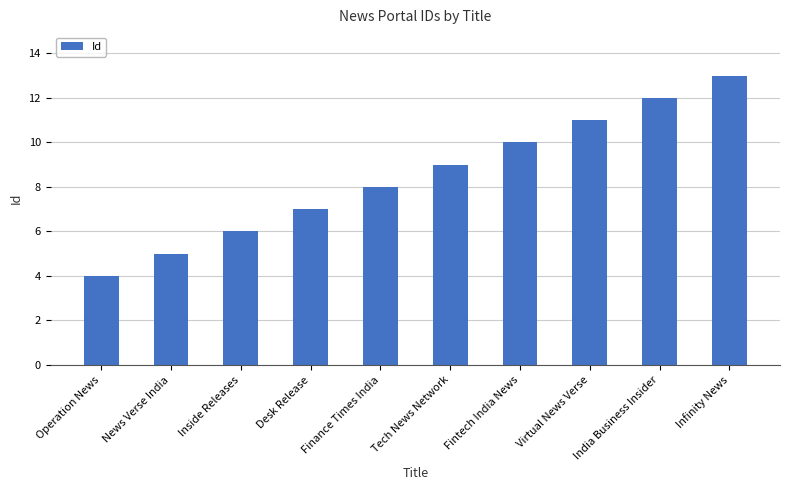

Reading left to right, extract all data points from this chart.

Operation News=4	News Verse India=5	Inside Releases=6	Desk Release=7	Finance Times India=8	Tech News Network=9	Fintech India News=10	Virtual News Verse=11	India Business Insider=12	Infinity News=13